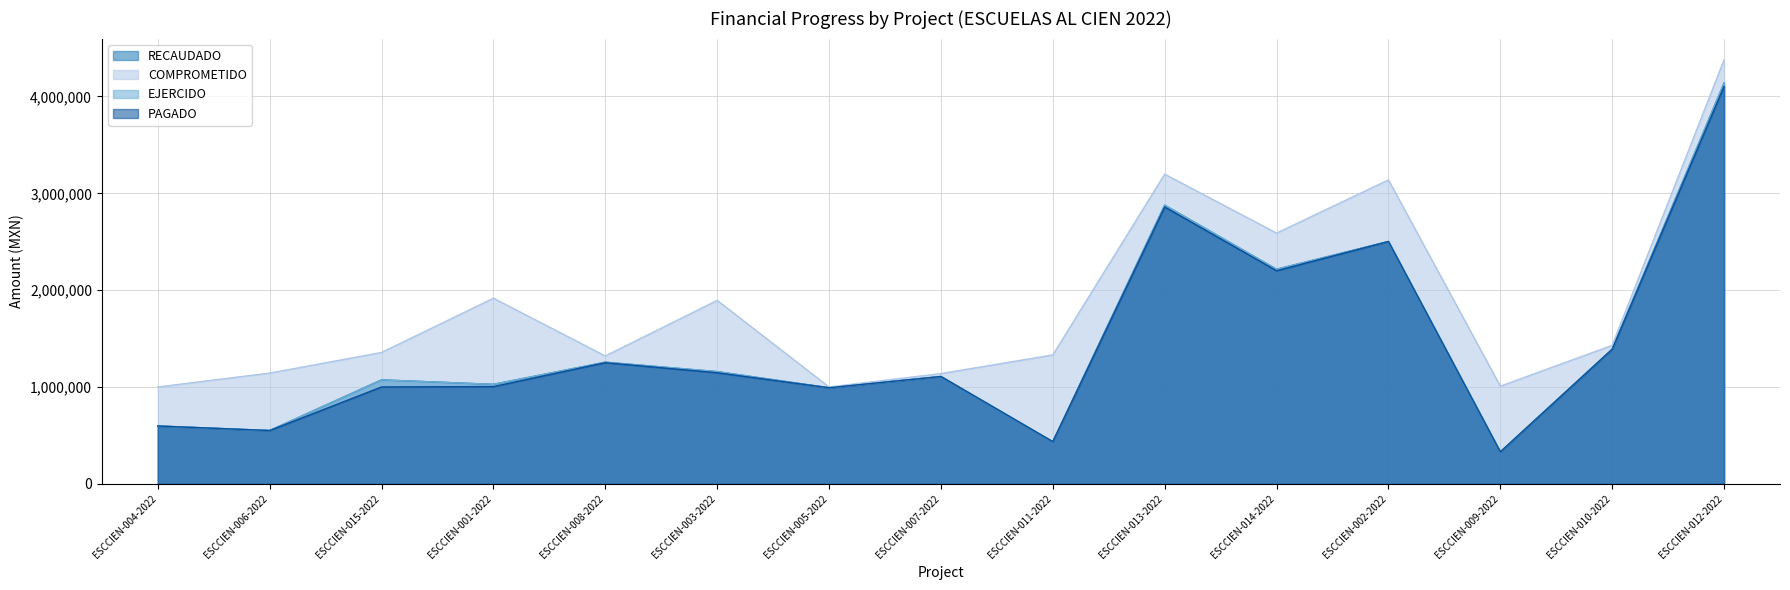

At which category does the chart reach its peak across all series?

ESCCIEN-012-2022